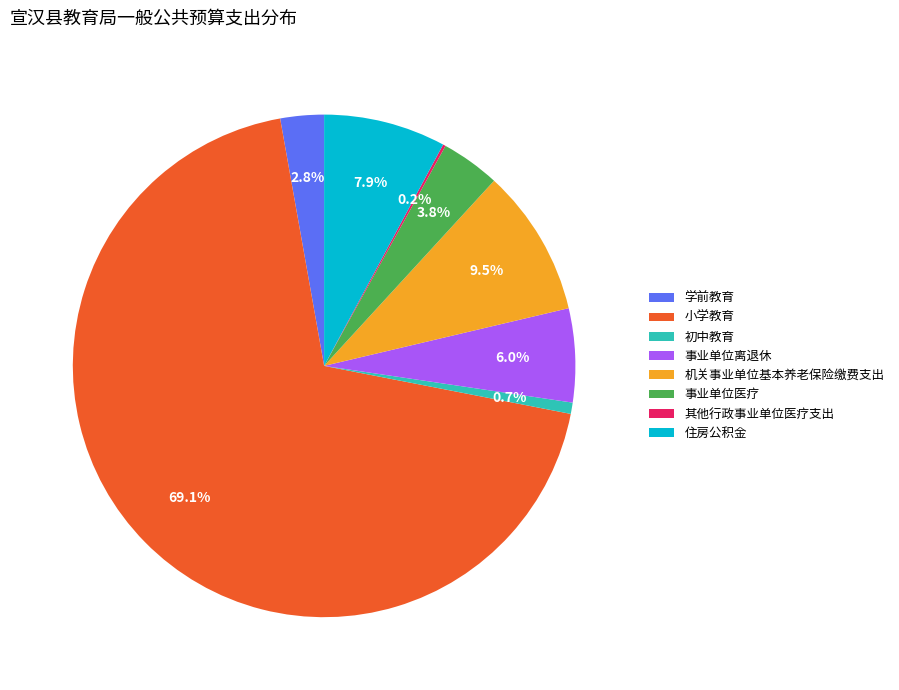

Which has a higher value, 事业单位医疗 or 事业单位离退休?

事业单位离退休